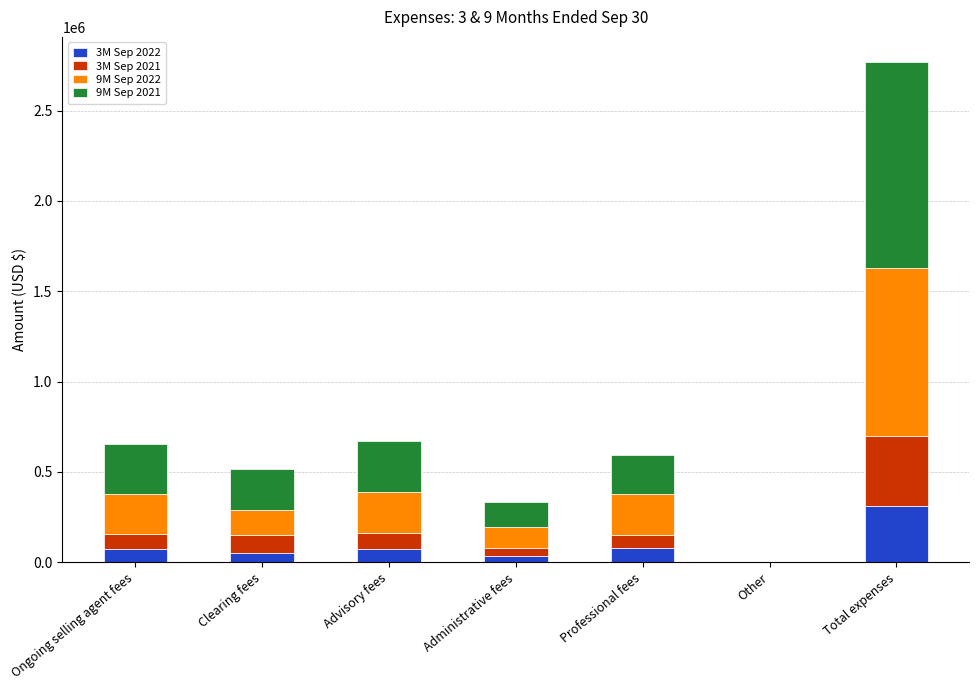

Which category has the highest value in the 3M Sep 2022 series?

Total expenses